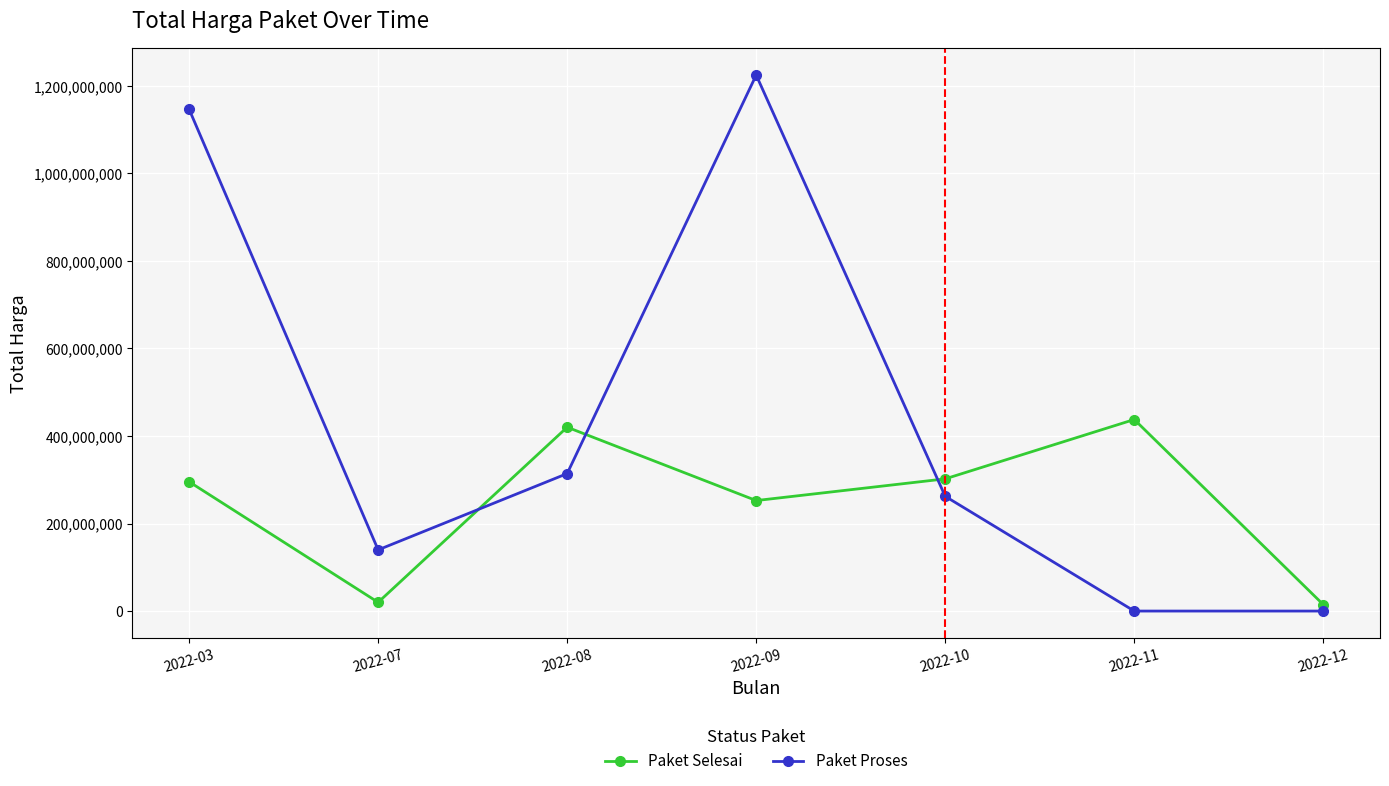

How many distinct data groups are displayed?

2